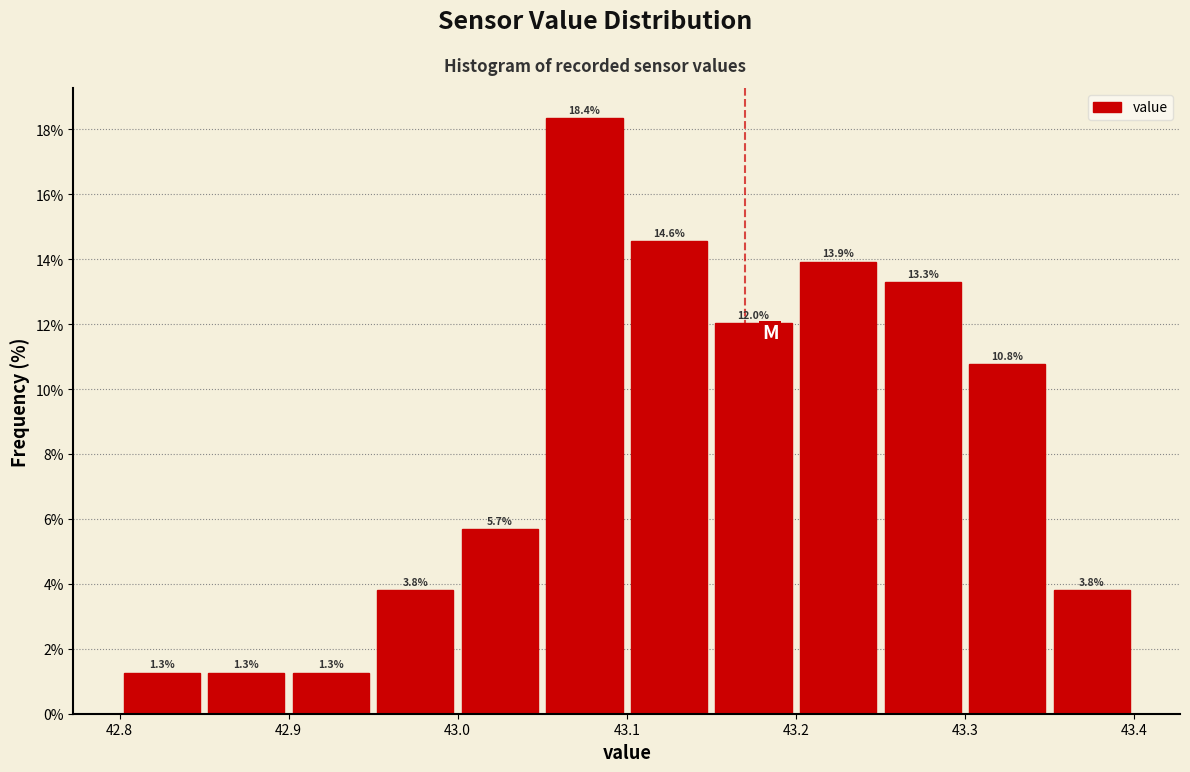

What is the height of the bar covering 43.30 to 43.35 on the x-axis?

10.8